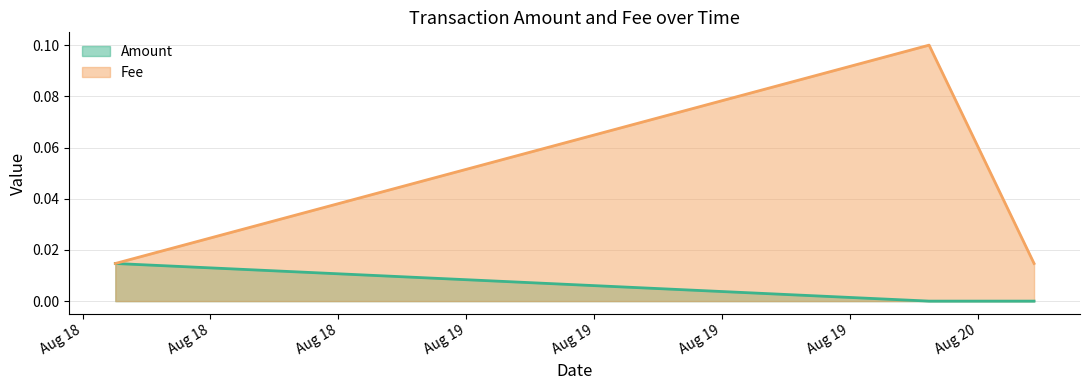

Which label corresponds to the largest value in the chart?

2021-08-19 21:42:51